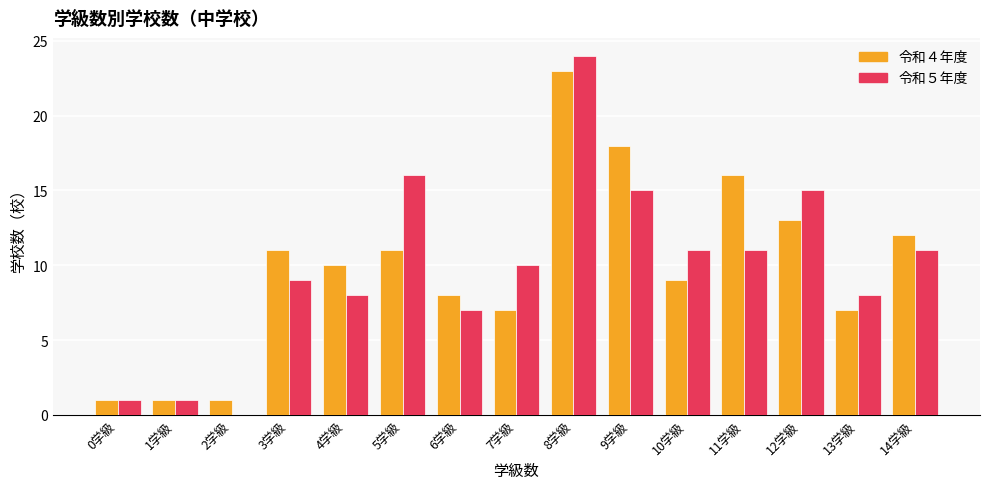

Which series changed the most between 2学級 and 10学級?

令和５年度